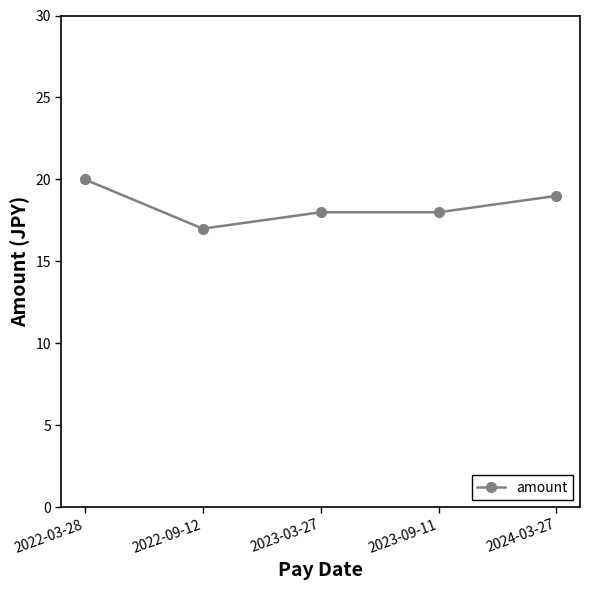

Reading left to right, list all the values displayed in this chart.

2022-03-28=20	2022-09-12=17	2023-03-27=18	2023-09-11=18	2024-03-27=19